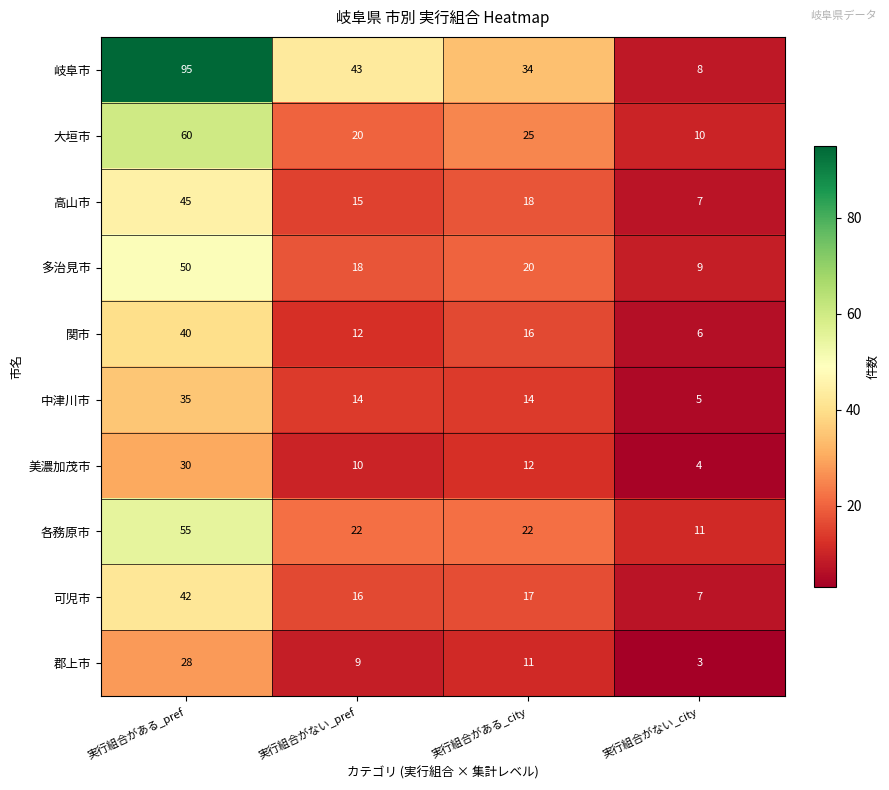

What is the sum of all 各務原市 values?

110